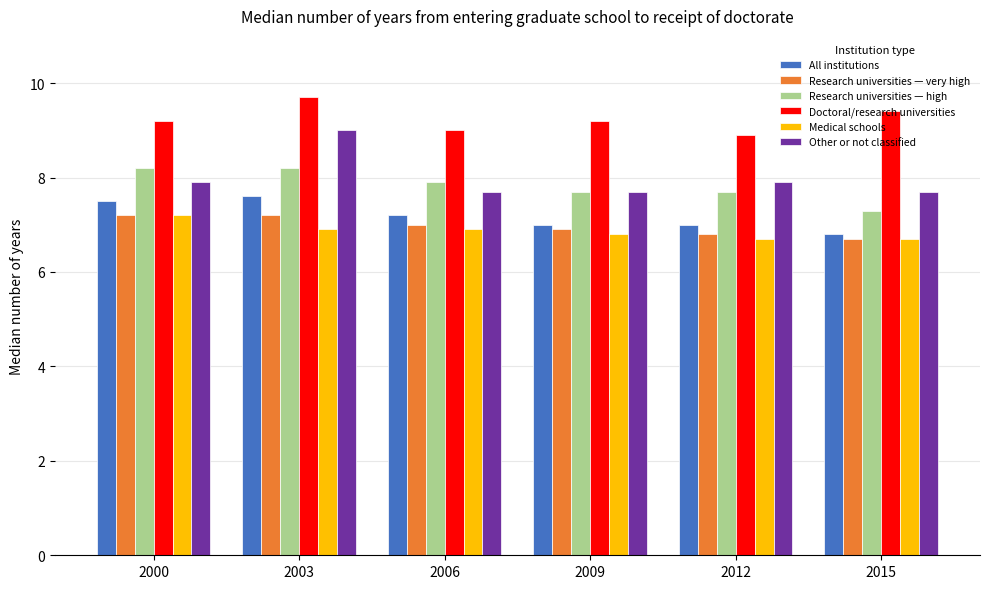

Reading left to right, list all the values displayed in this chart.

All institutions: 2000=7.5	2003=7.6	2006=7.2	2009=7.0	2012=7.0	2015=6.8
Research universities — very high: 2000=7.2	2003=7.2	2006=7.0	2009=6.9	2012=6.8	2015=6.7
Research universities — high: 2000=8.2	2003=8.2	2006=7.9	2009=7.7	2012=7.7	2015=7.3
Doctoral/research universities: 2000=9.2	2003=9.7	2006=9.0	2009=9.2	2012=8.9	2015=9.4
Medical schools: 2000=7.2	2003=6.9	2006=6.9	2009=6.8	2012=6.7	2015=6.7
Other or not classified: 2000=7.9	2003=9.0	2006=7.7	2009=7.7	2012=7.9	2015=7.7